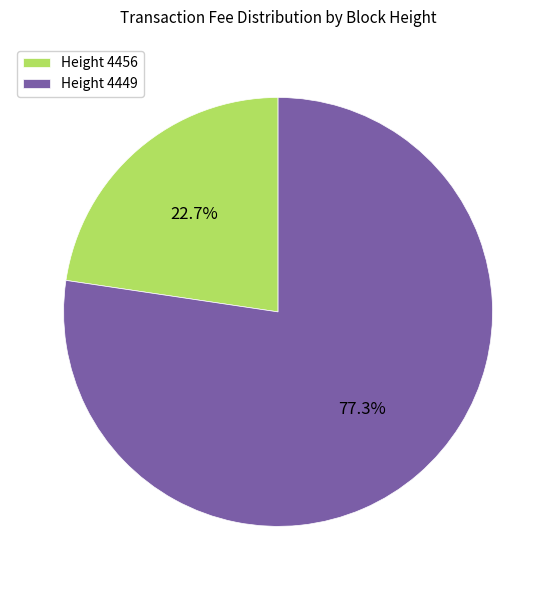

What is the total percentage of Height 4456 and Height 4449?

100.0%